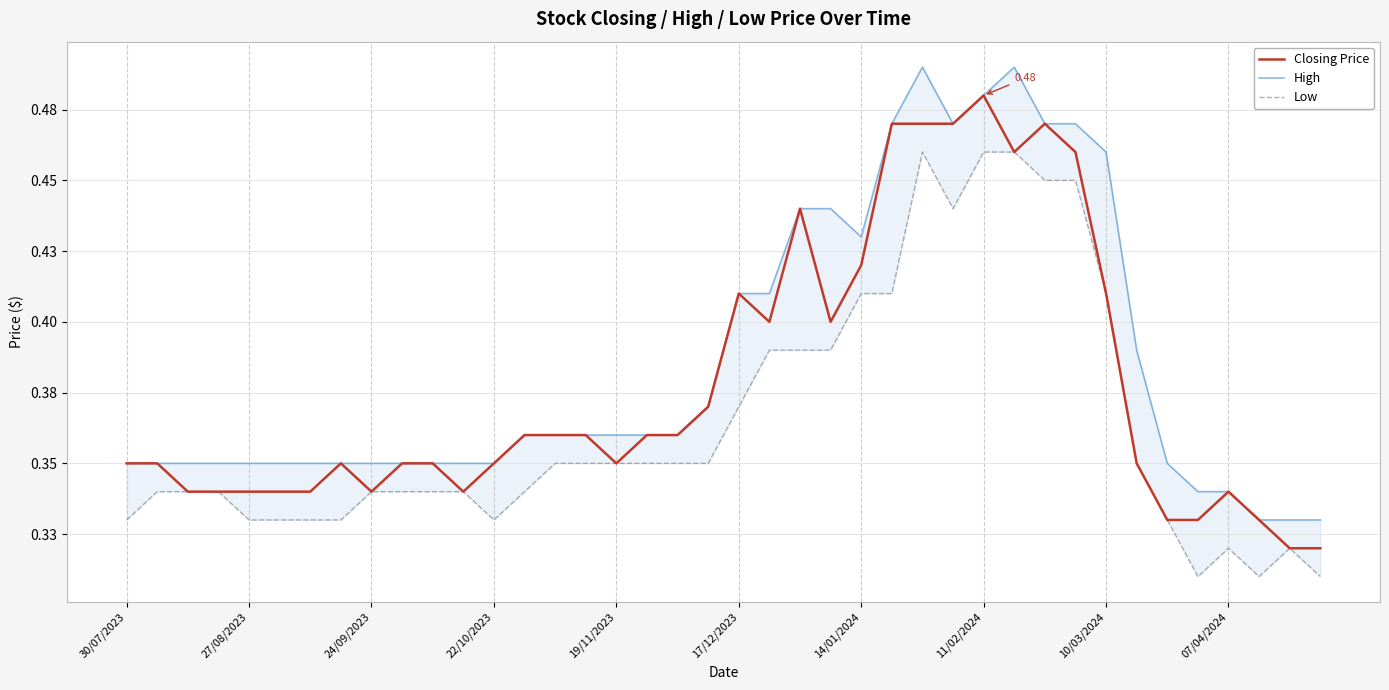

What is the minimum value for Closing Price?

0.3